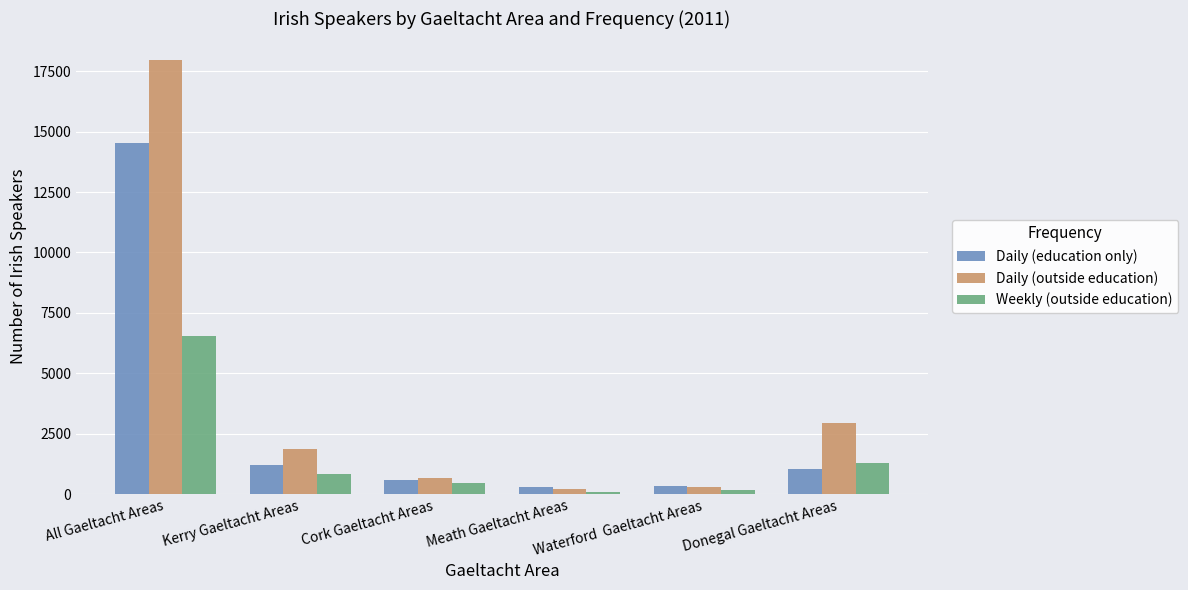

The value of Weekly (outside education) at Waterford  Gaeltacht Areas is 164. True or false?

True